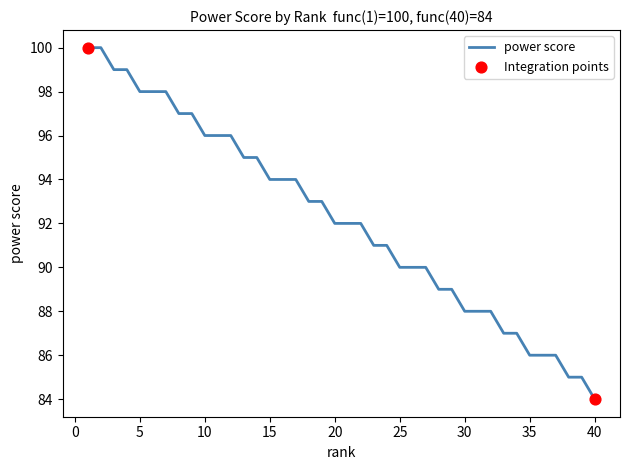

What is the greatest value displayed?

100